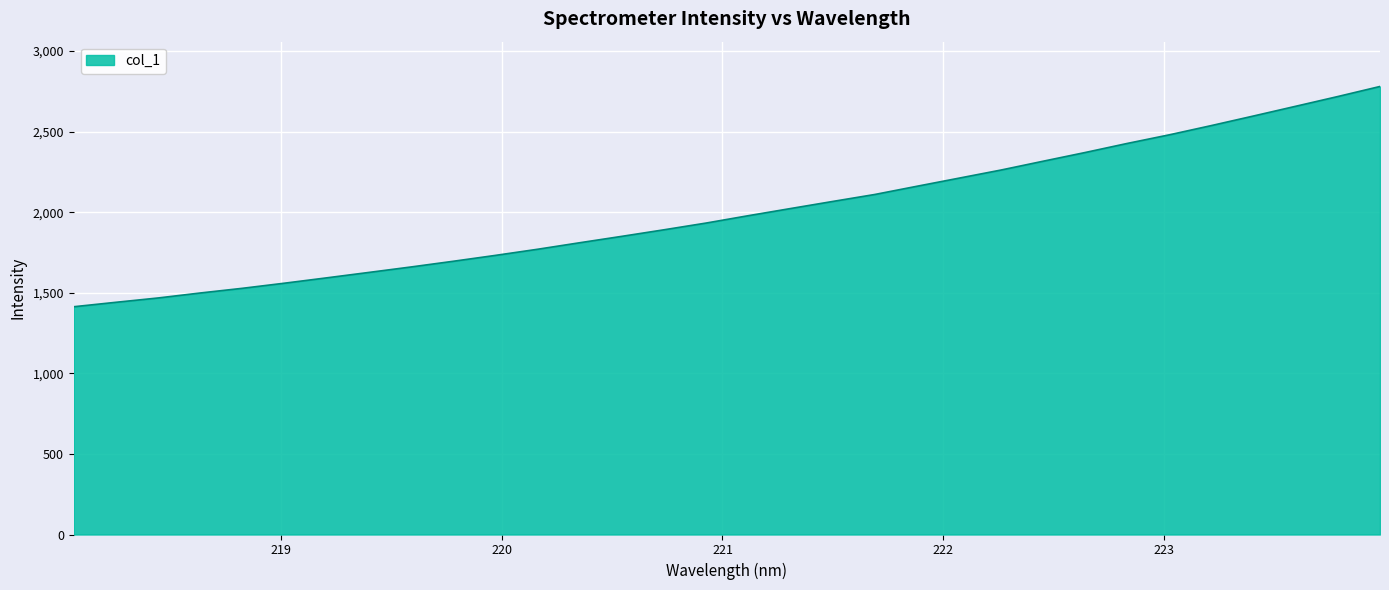

What is the greatest value displayed?

2779.7